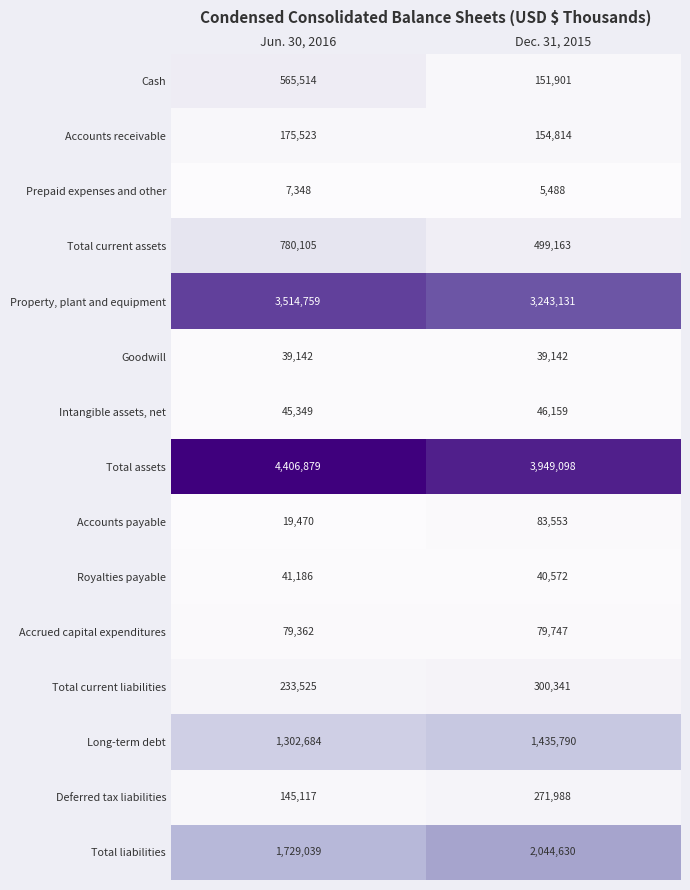

The value of Accounts receivable at Dec. 31, 2015 is 245990. True or false?

False